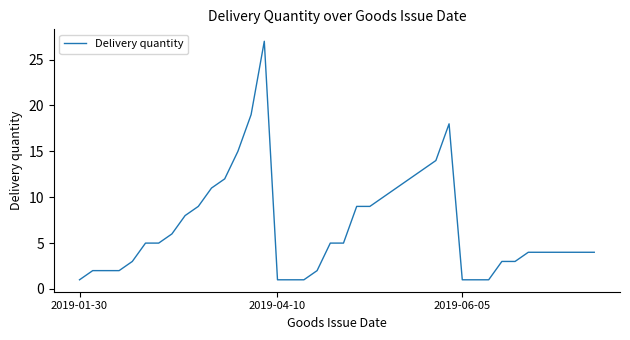

What is the maximum value shown in the chart?

27